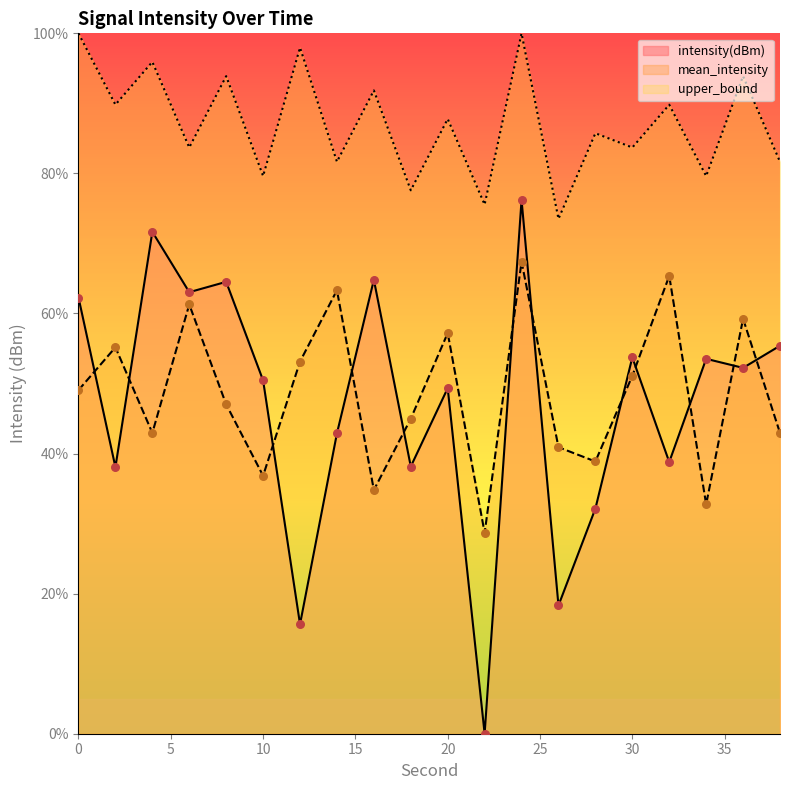

Which series reaches the maximum Y coordinate?

upper_bound